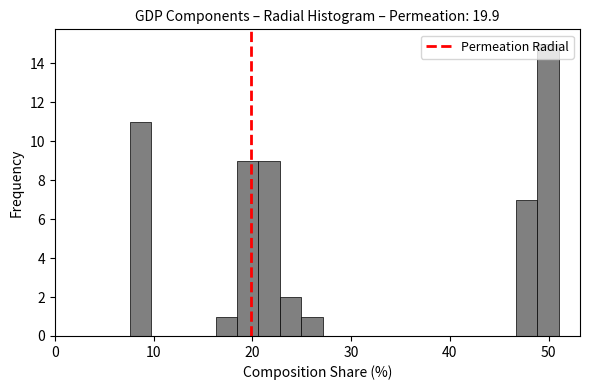

Around what value on the x-axis is the tallest bar? Give the approximate position of its centre, as read against the axis.

50